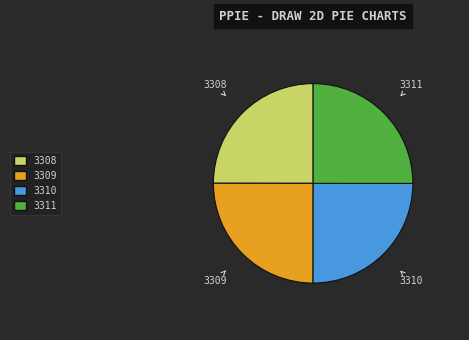

Count the number of slices in the pie.

4